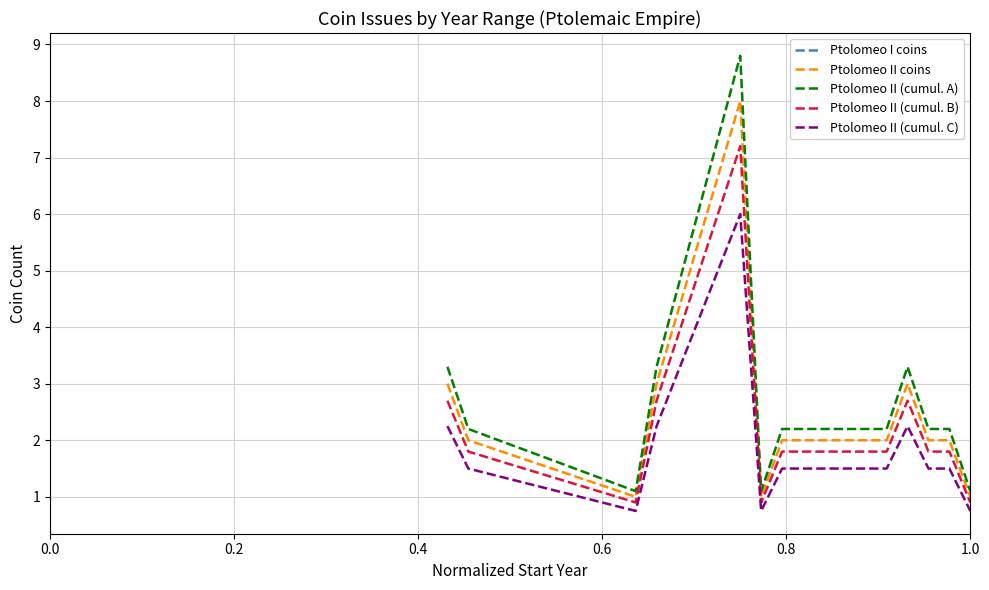

What is the highest value of the Ptolomeo II coins series?

8.0